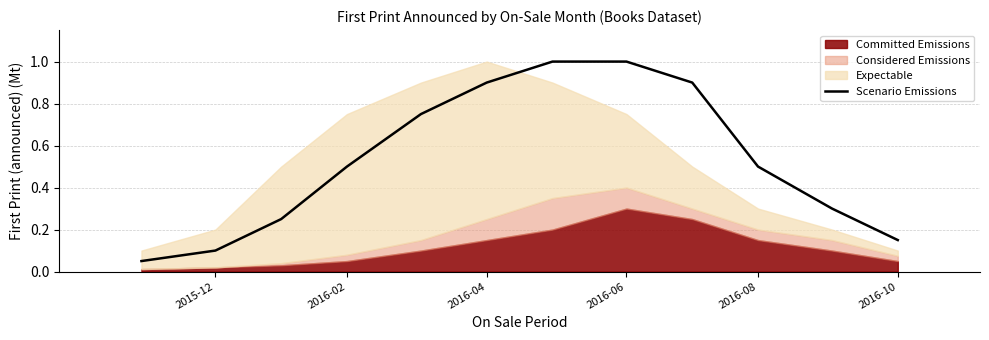

What is the average value?

0.5